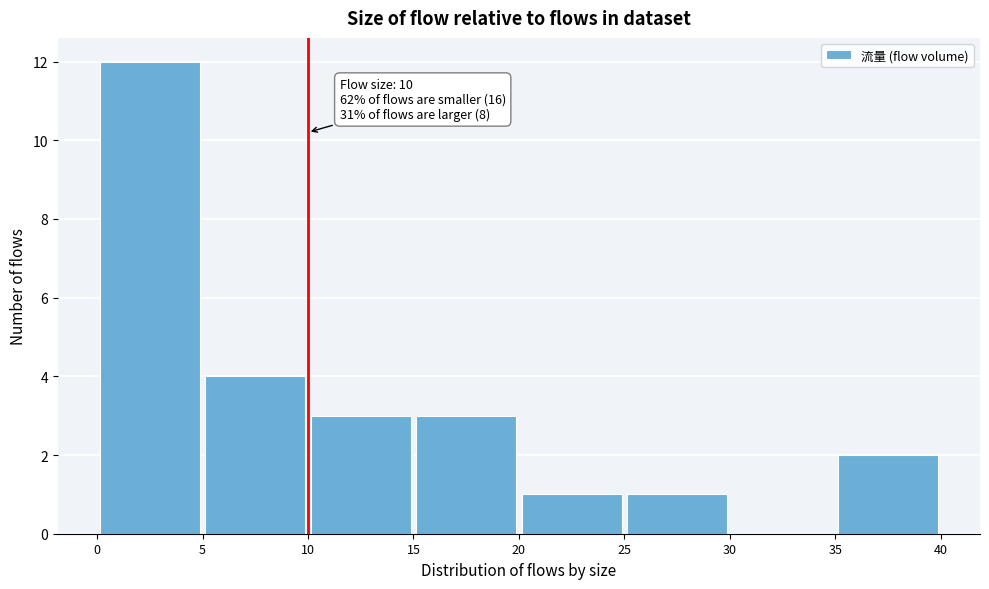

Over which range of the x-axis is the bar tallest?

0 to 5